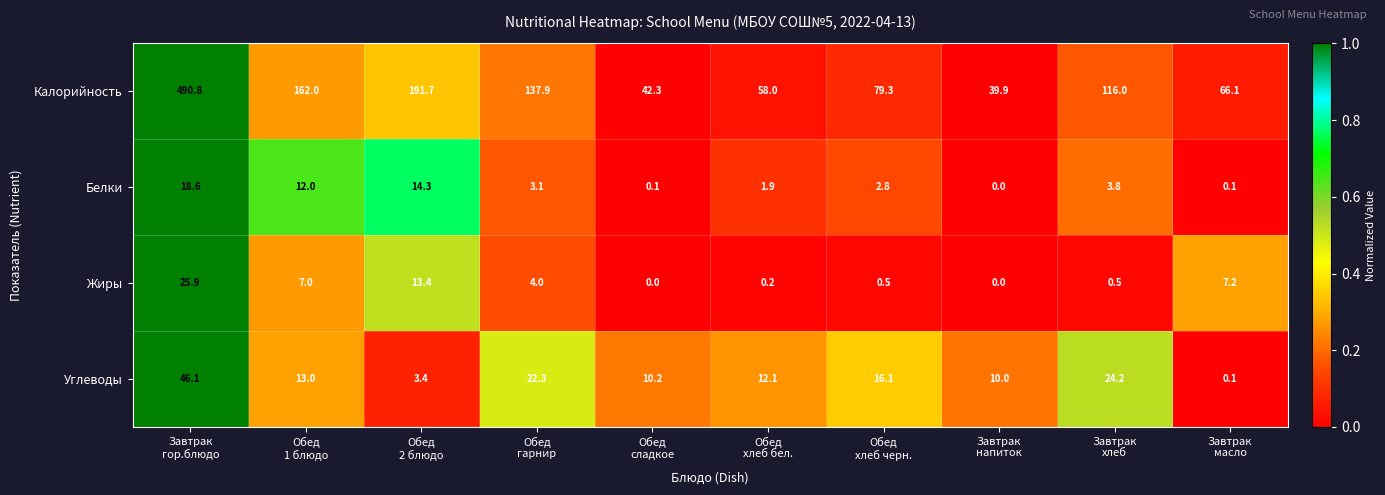

At which category does the chart reach its peak across all series?

Завтрак
гор.блюдо